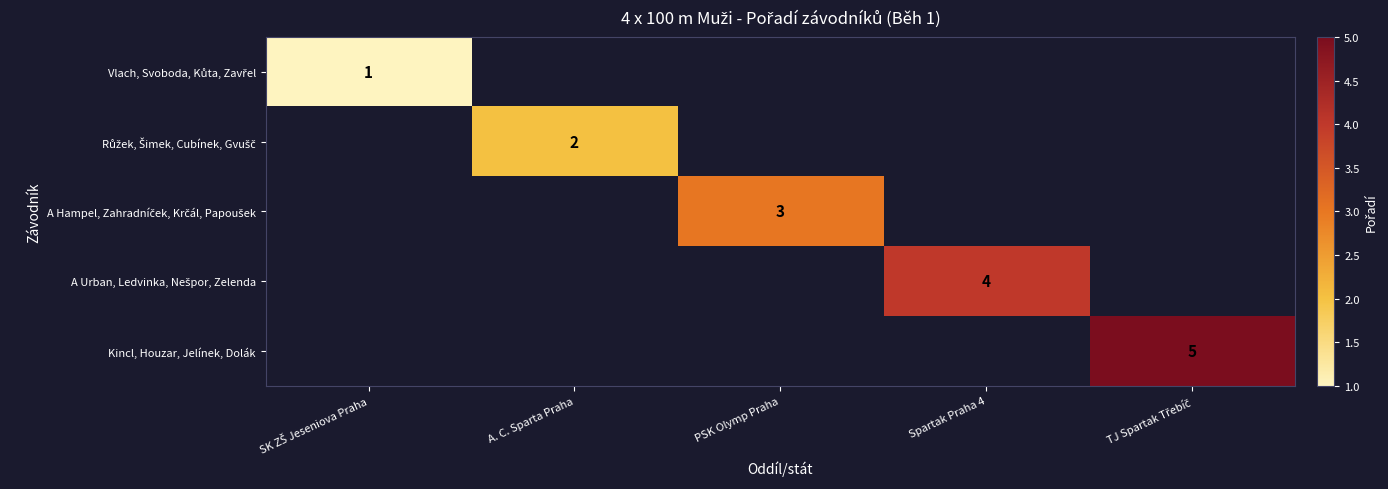

At which category does the chart reach its minimum across all series?

SK ZŠ Jeseniova Praha